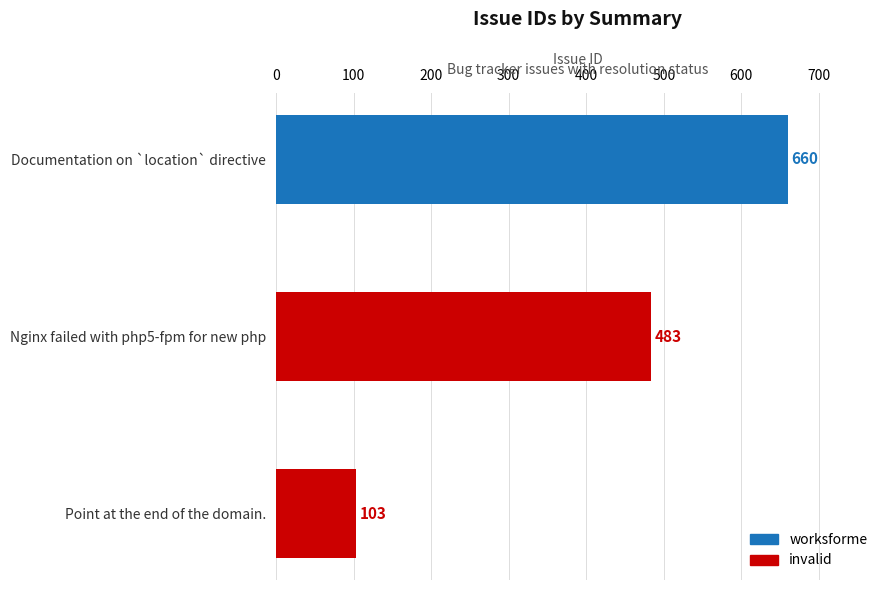

Which has a higher value, Documentation on `location` directive or Point at the end of the domain.?

Documentation on `location` directive